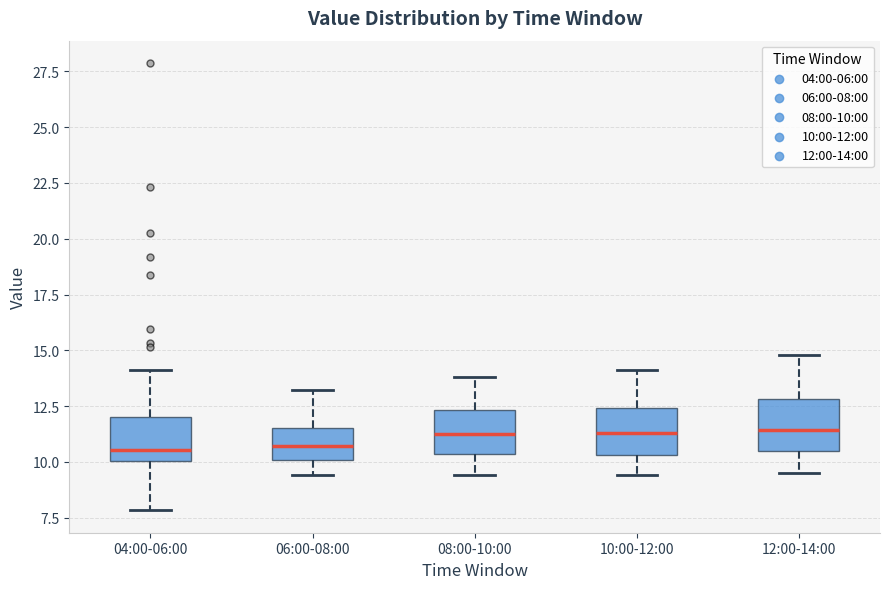

Reading left to right, read every box against the y-axis: the position of its median line, the range the box covers, and the ends of its whiskers. The values are not printed on the chart, so give them approximately, as read against the axis.

04:00-06:00: median 10.5, box 10.0 to 12.0, whiskers 8.0 to 14.0
06:00-08:00: median 10.5, box 10.0 to 11.5, whiskers 9.5 to 13.0
08:00-10:00: median 11.5, box 10.5 to 12.5, whiskers 9.5 to 14.0
10:00-12:00: median 11.5, box 10.5 to 12.5, whiskers 9.5 to 14.0
12:00-14:00: median 11.5, box 10.5 to 13.0, whiskers 9.5 to 15.0